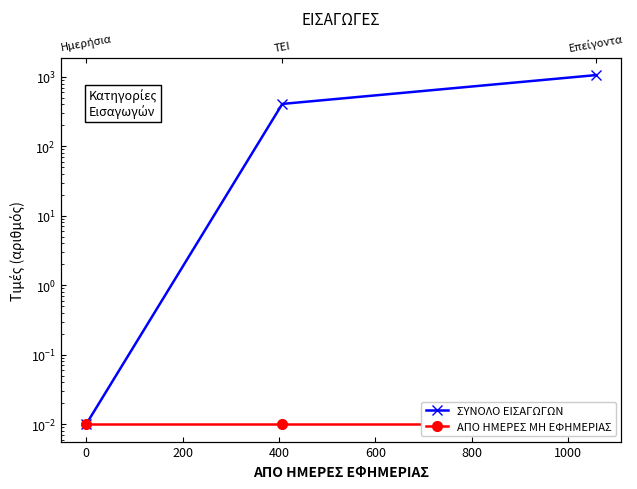

True or false: ΑΠΟ ΗΜΕΡΕΣ ΜΗ ΕΦΗΜΕΡΙΑΣ has a value of 0.0 at 0.

False